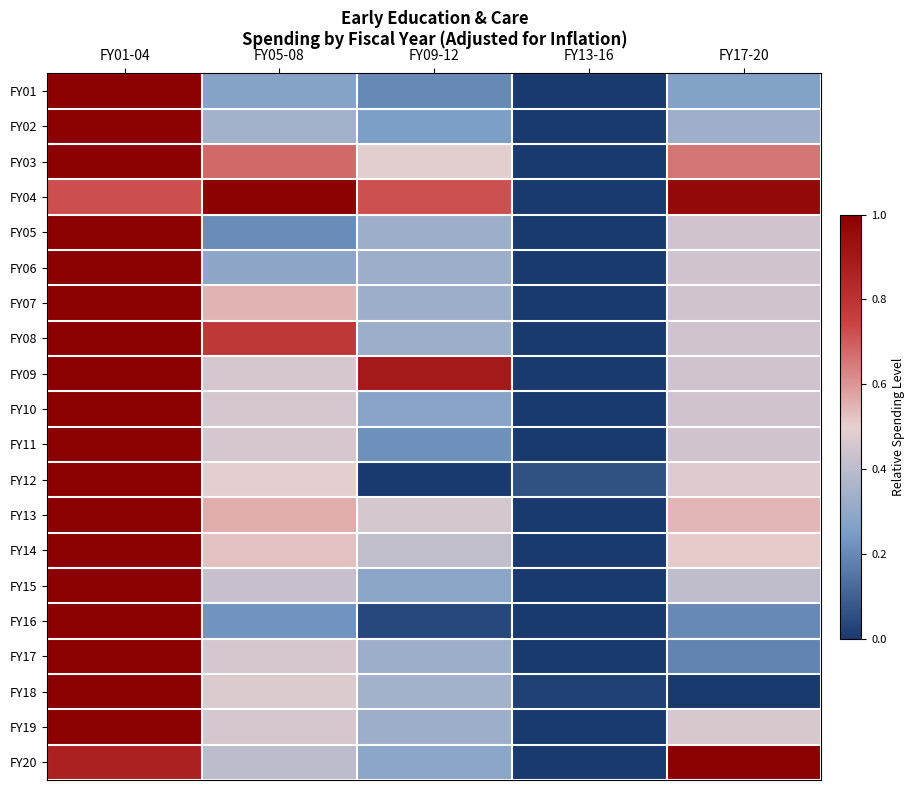

What is the spread (max minus min) of values at FY05-08?

0.8